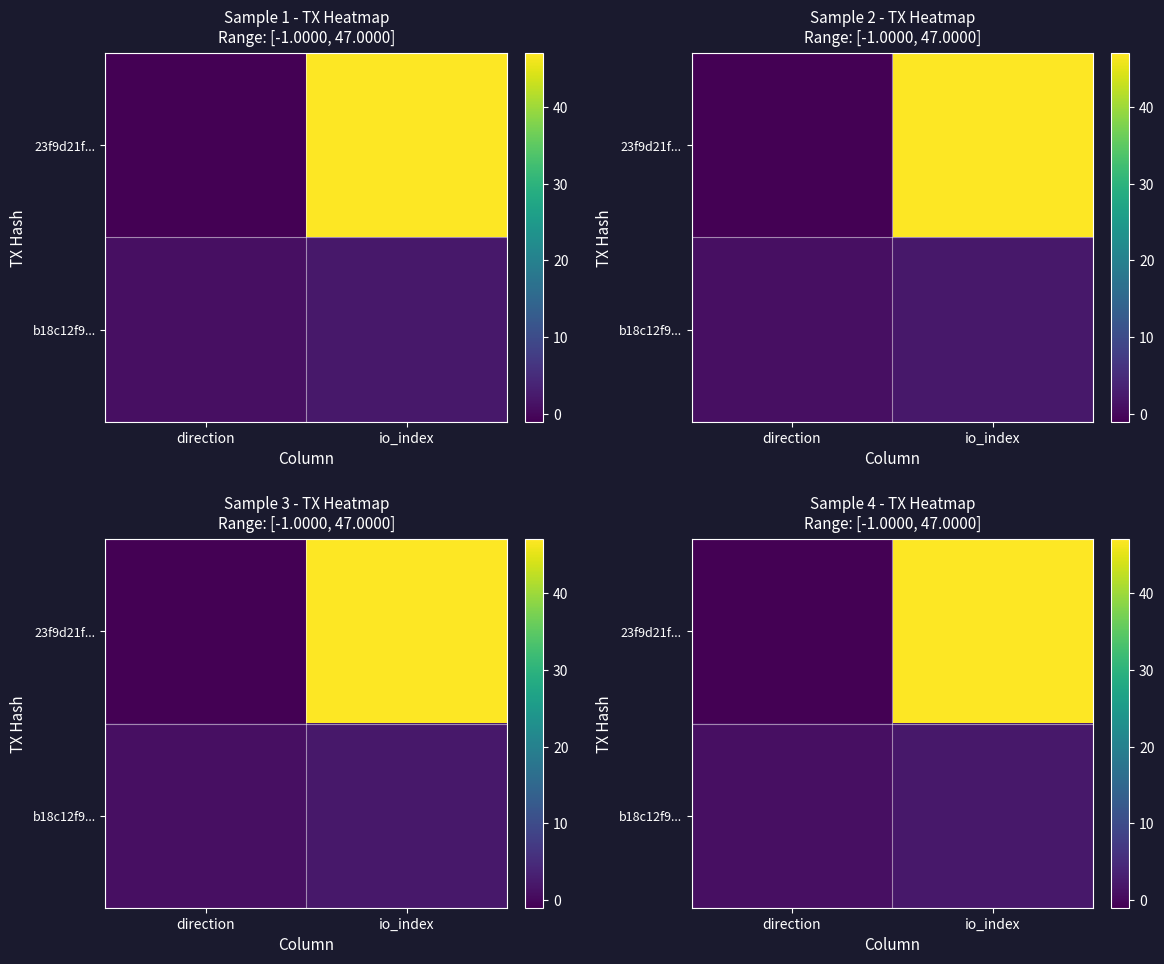

List the labels in order of 23f9d21f... value, smallest first.

direction, io_index